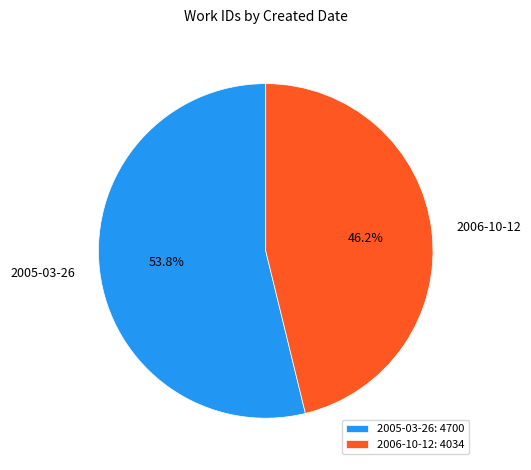

True or false: 2005-03-26 accounts for 54% of the total.

True